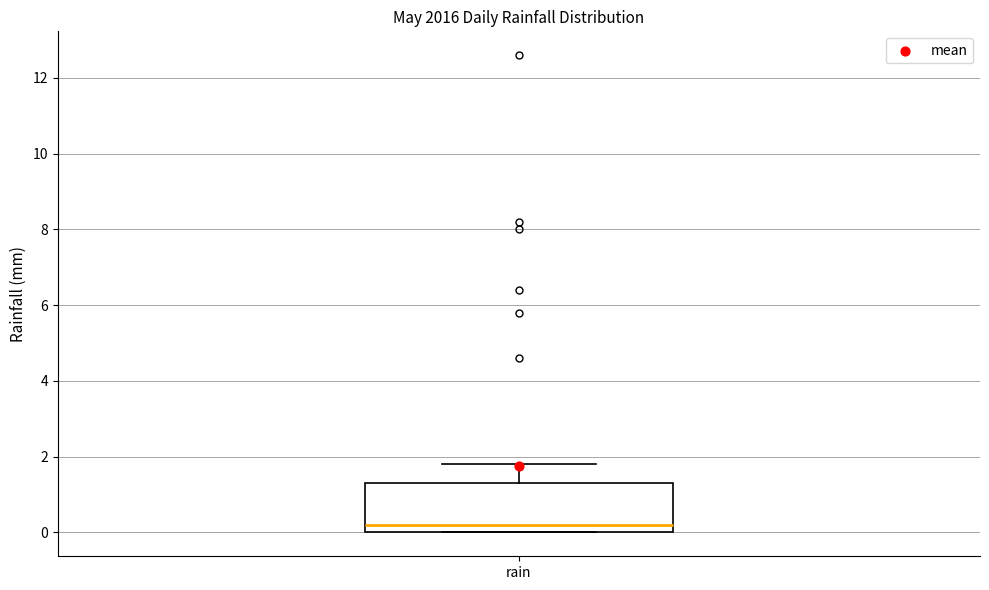

Read this box plot against the y-axis: the position of the median line, the range covered by the box, and the ends of both whiskers. The values are not printed on the chart, so give them approximately, as read against the axis.

median 0.2, box 0.0 to 1.4, whiskers 0.0 to 1.8